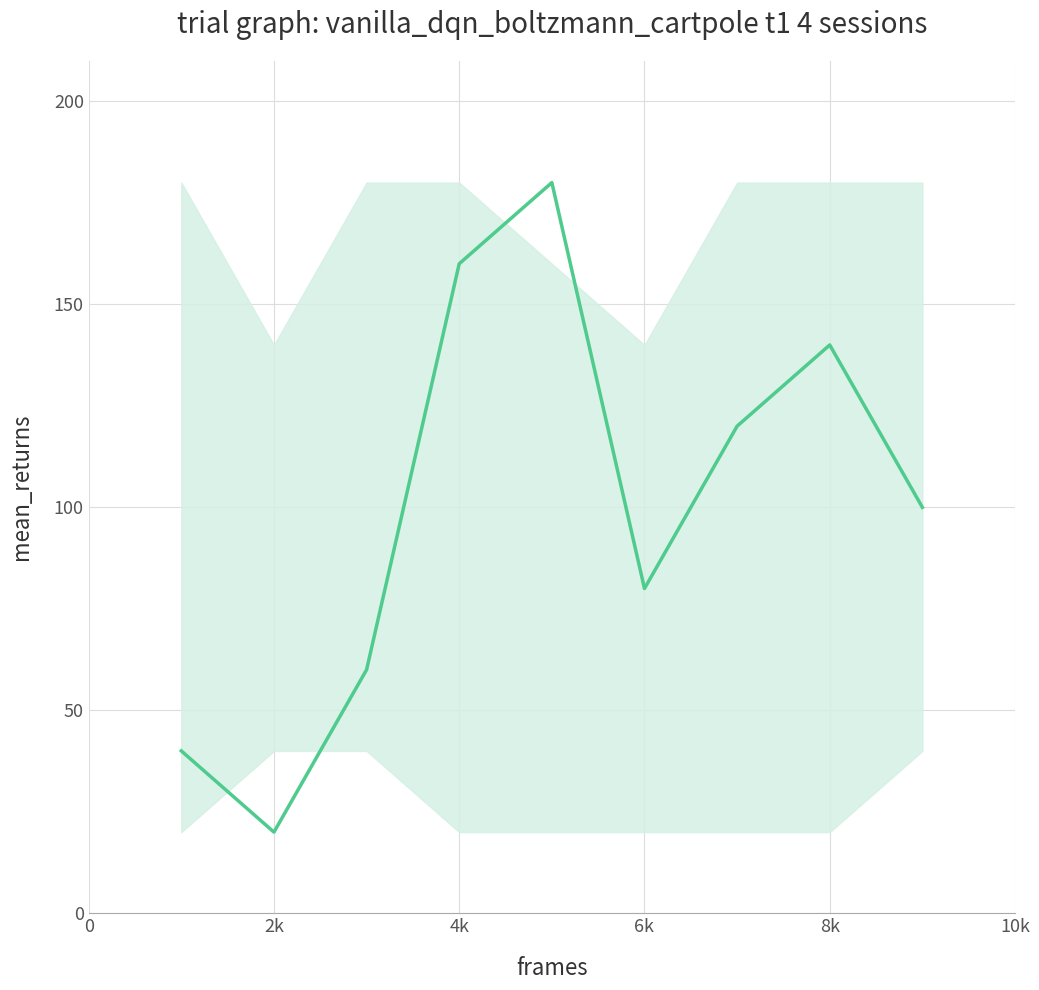

What is the ratio of the value at 2k to the value at 8k?

0.1